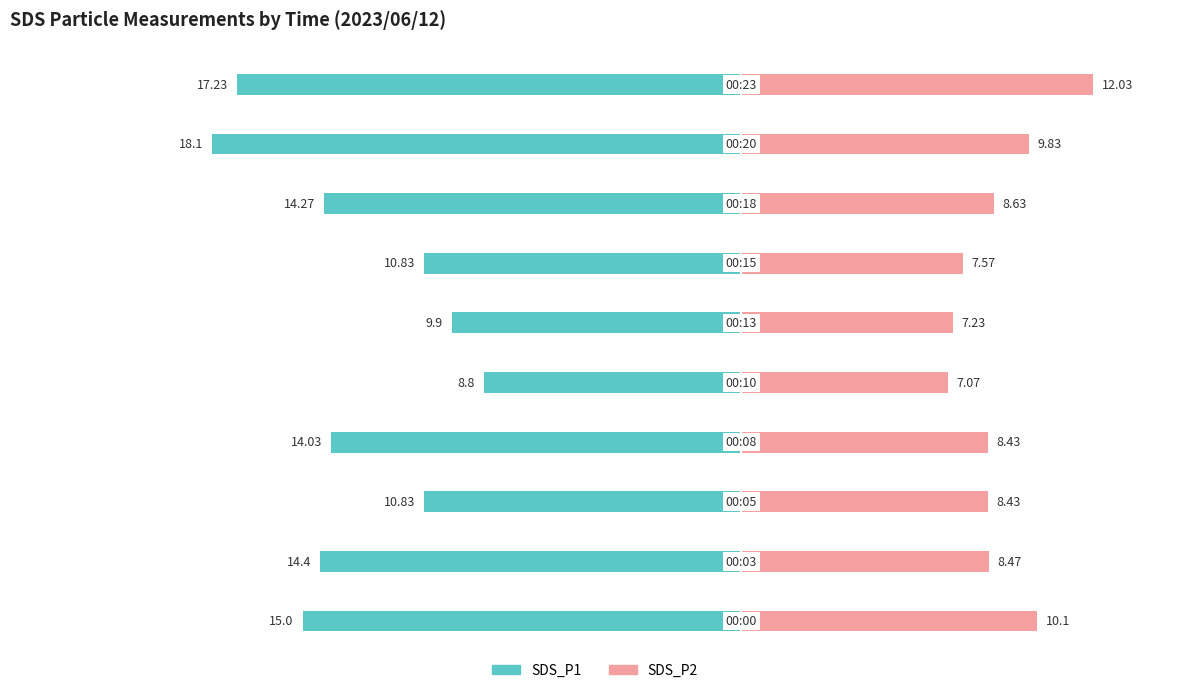

How many data points in SDS_P2 are above 8?

7